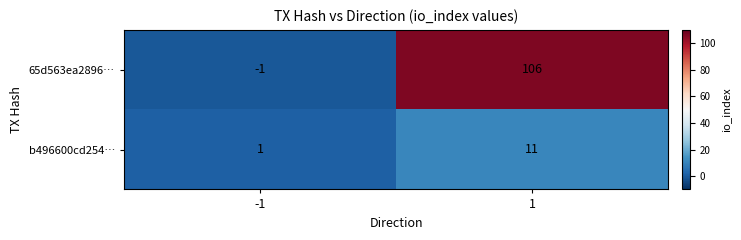

Is the value of b496600cd254… at 1 greater than the value of 65d563ea2896… at -1?

Yes